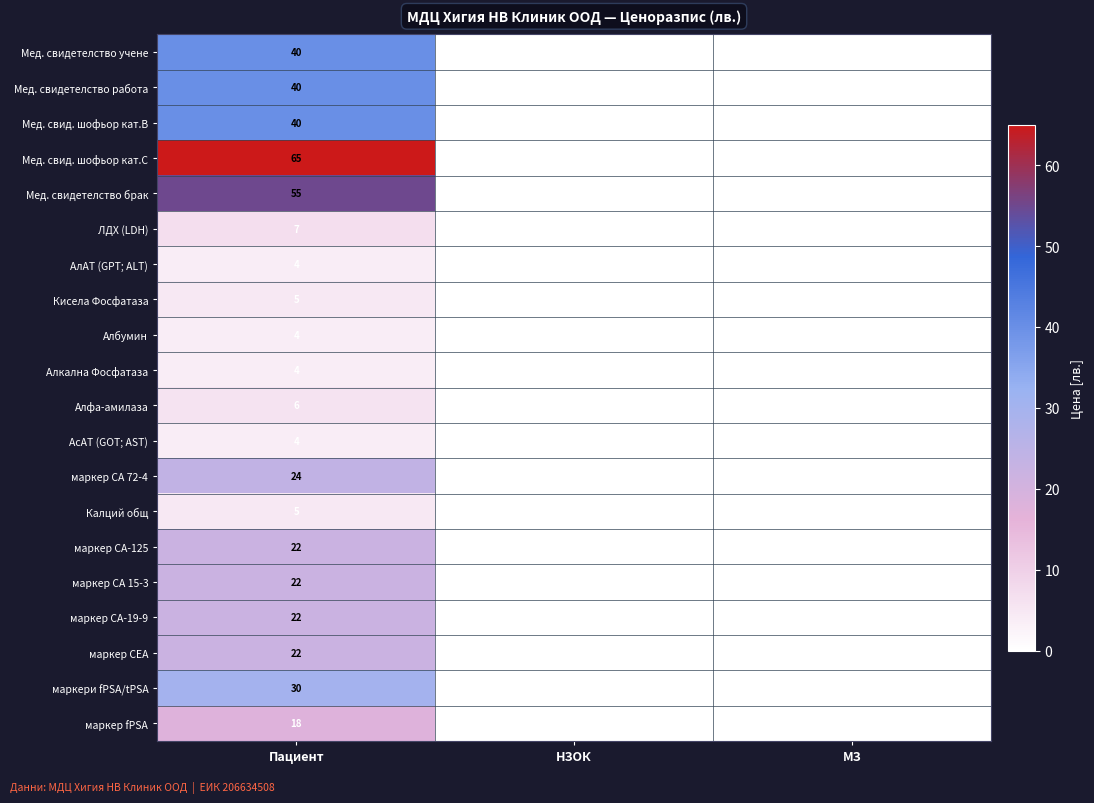

Which series has the widest spread of values?

Мед. свид. шофьор кат.С